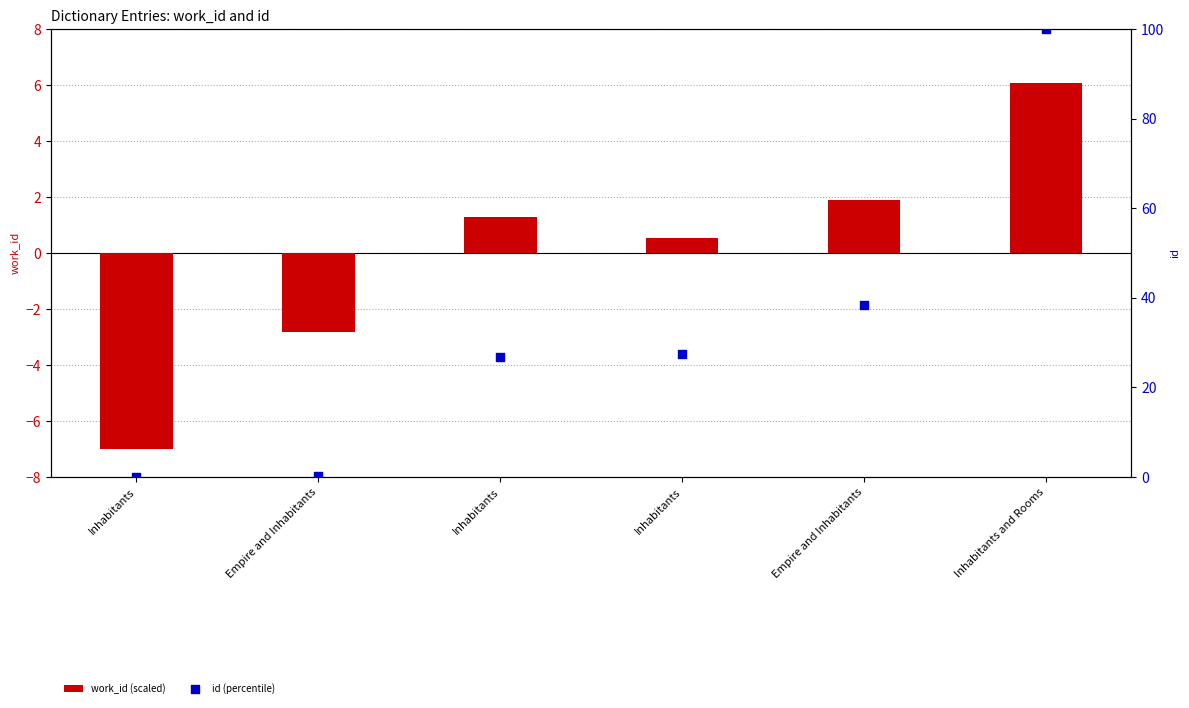

Which series has the largest total across all categories?

id (percentile)